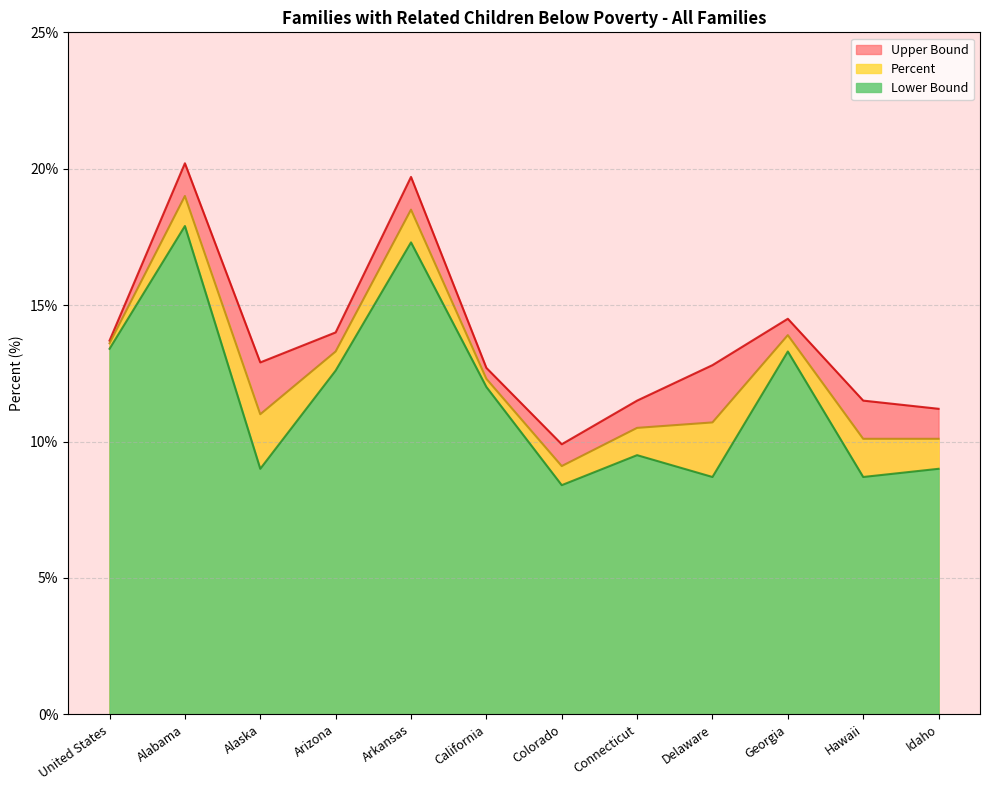

The Upper Bound series shows 32.5 at Arkansas. True or false?

False